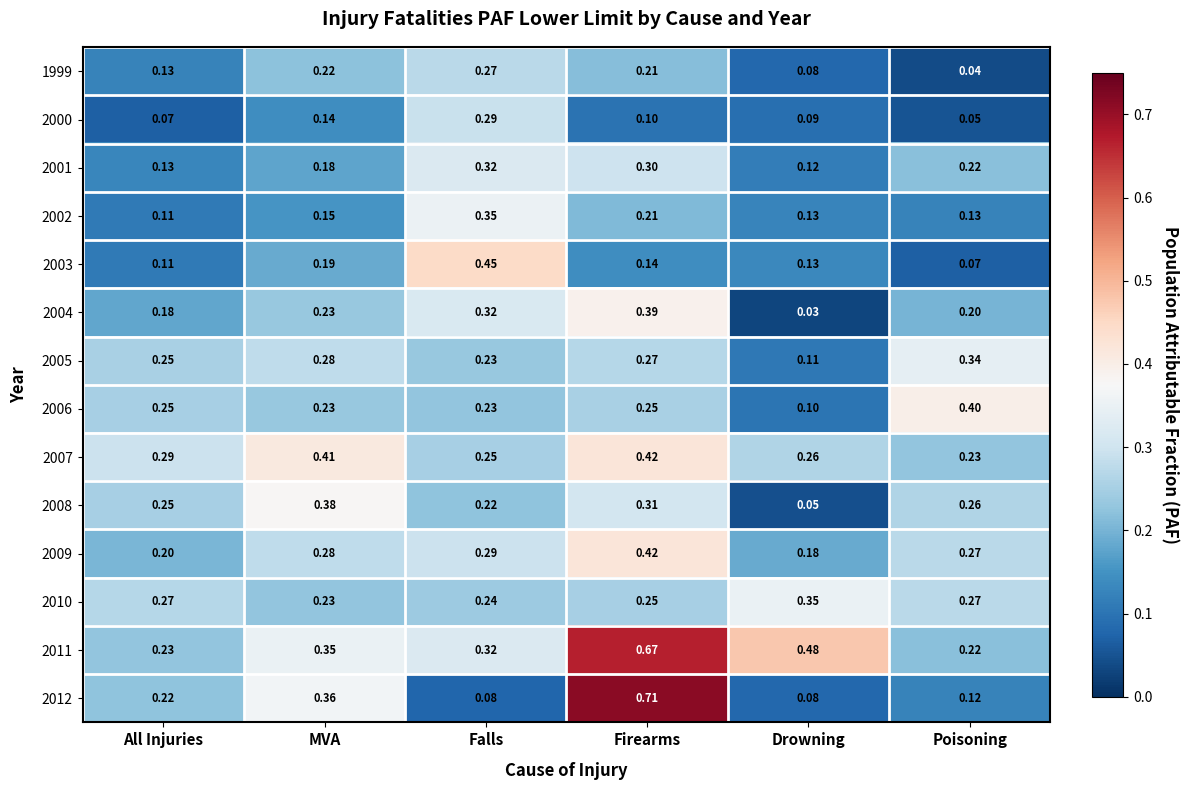

At which category is the sum across all series the highest?

Firearms